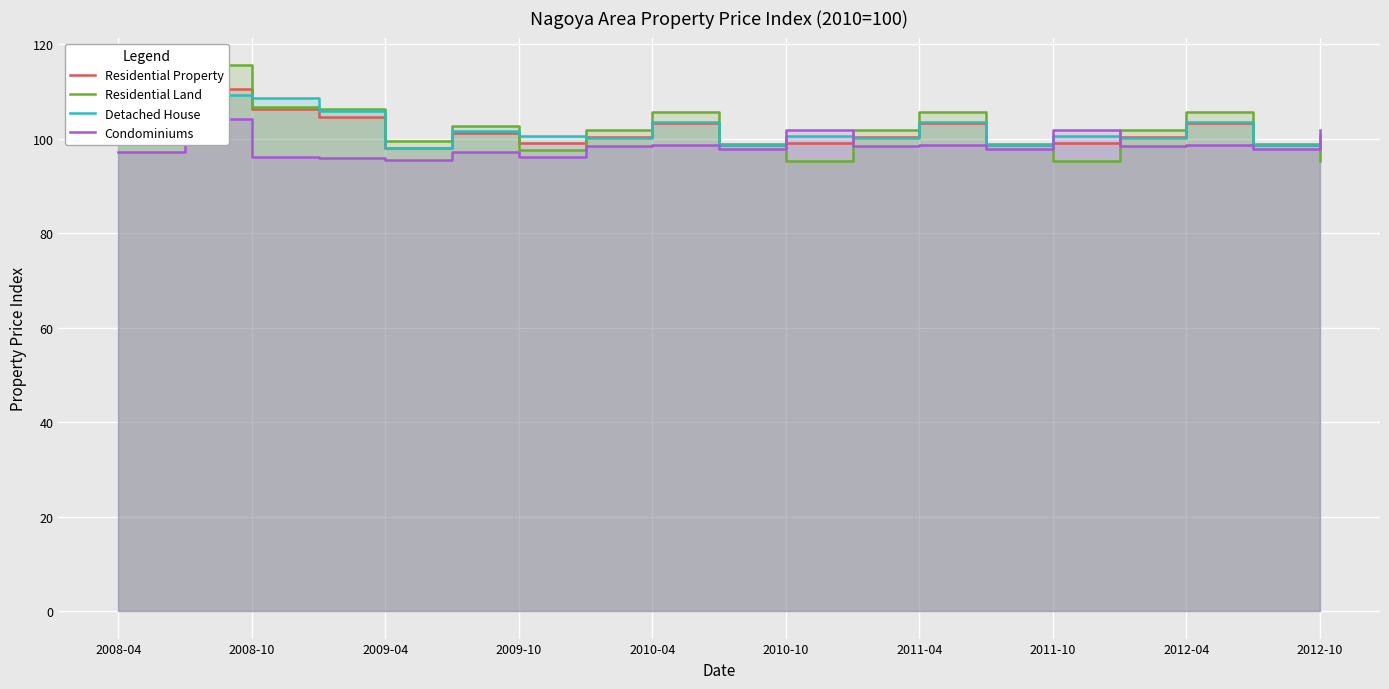

Reading left to right, list all the values displayed in this chart.

Residential Property: 107.5	110.4	106.3	104.5	98.0	101.1	99.0	100.3	103.3	98.5	99.1	100.3	103.3	98.5	99.1	100.3	103.3	98.5	99.1
Residential Land: 108.3	115.6	106.7	106.3	99.5	102.6	97.6	101.7	105.6	98.9	95.2	101.7	105.6	98.9	95.2	101.7	105.6	98.9	95.2
Detached House: 109.7	109.2	108.7	105.8	98.0	101.5	100.5	100.2	103.5	98.6	100.5	100.2	103.5	98.6	100.5	100.2	103.5	98.6	100.5
Condominiums: 97.1	104.1	96.1	96.0	95.4	97.2	96.1	98.5	98.7	97.7	101.7	98.5	98.7	97.7	101.7	98.5	98.7	97.7	101.7